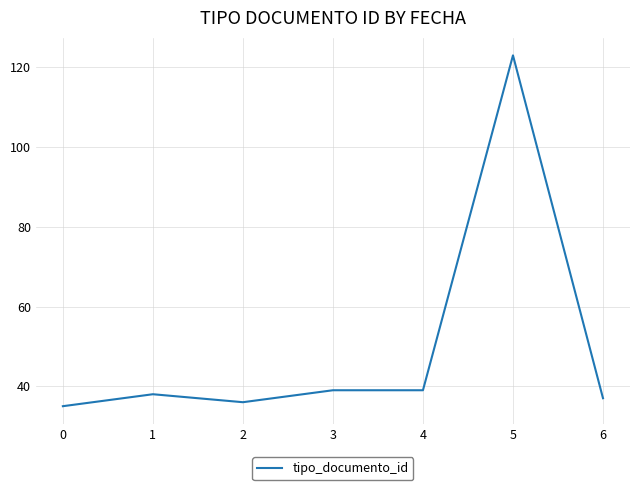

What is the minimum value shown in the chart?

35